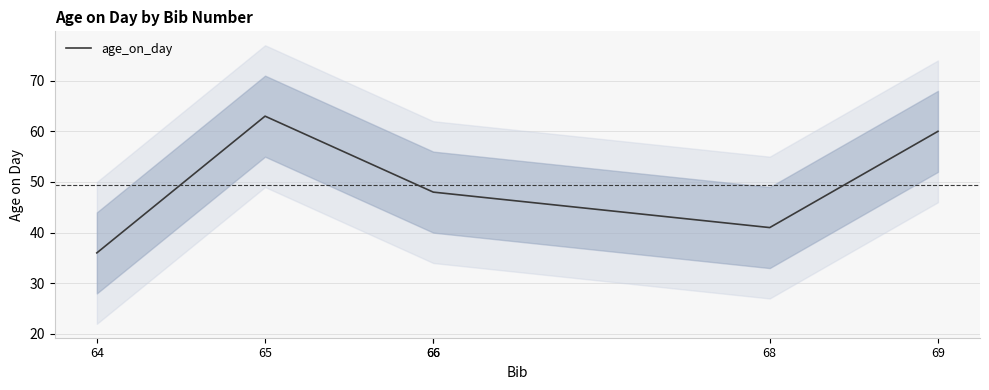

How many values are between 41 and 60?

4